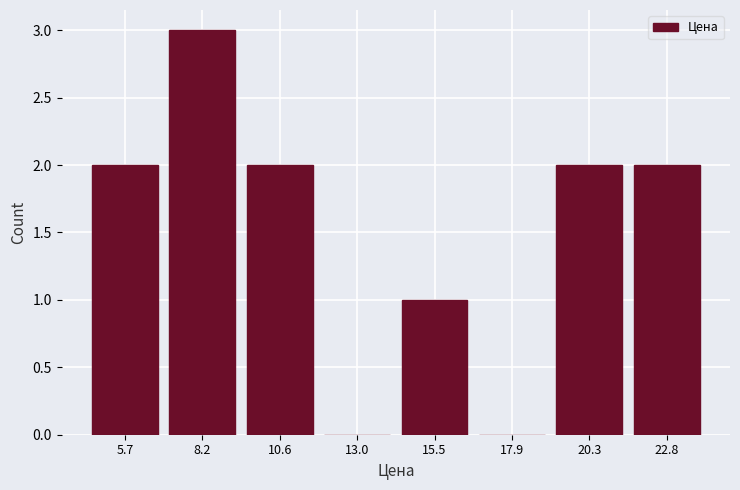

Reading left to right, transcribe this chart: for each bar, give the range it covers on the x-axis and its height. Neither the bar edges nor the heights are printed on the chart, so give them approximately, as read against the axes.

4.5 to 7.0: 2
7.0 to 9.5: 3
9.5 to 12.0: 2
12.0 to 14.5: 0
14.5 to 16.5: 1
16.5 to 19.0: 0
19.0 to 21.5: 2
21.5 to 24.0: 2